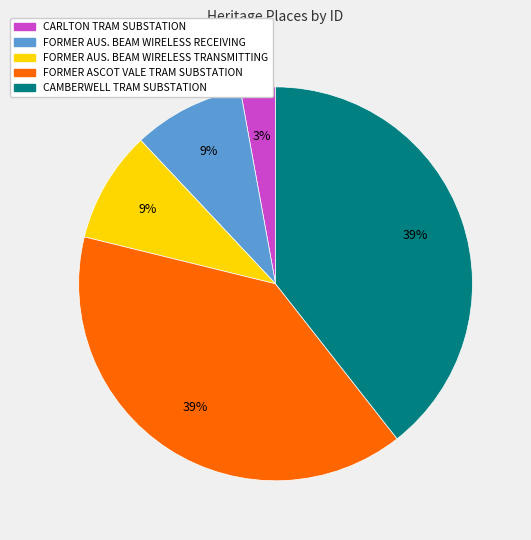

To the nearest percent, what is the average slice percentage?

20%